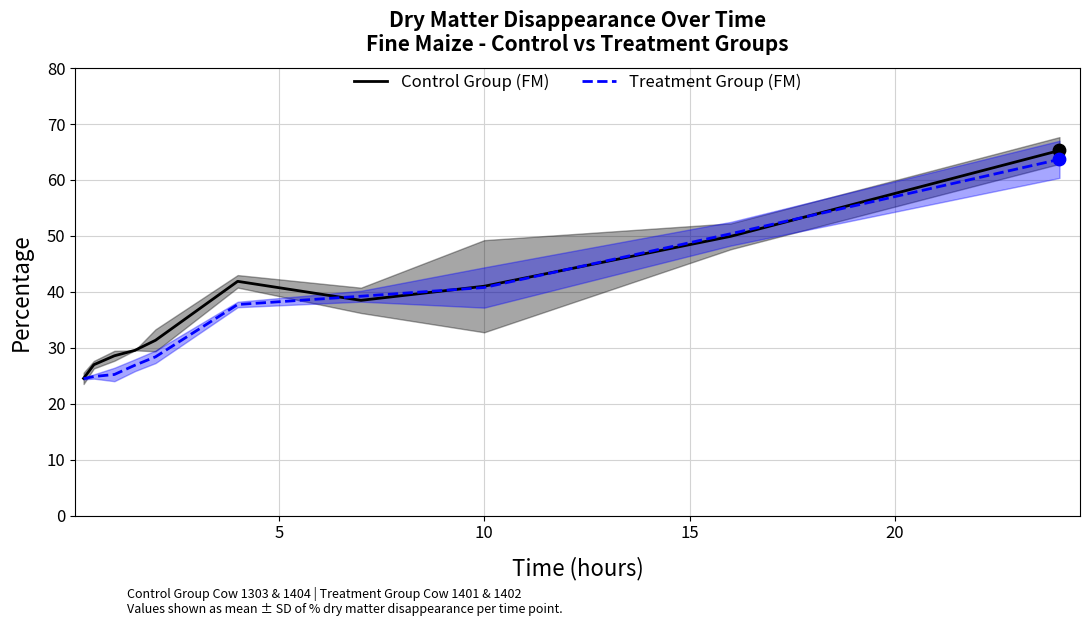

Which series reaches the maximum Y coordinate?

Control Group (FM)